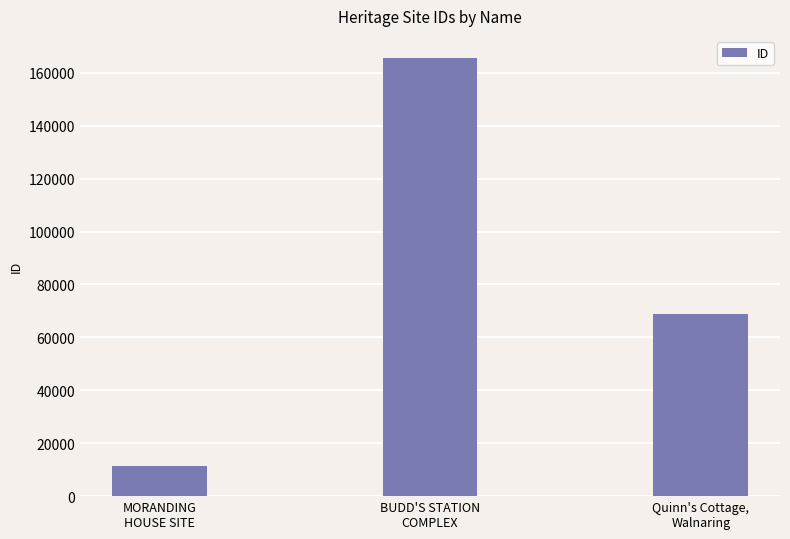

Between MORANDING
HOUSE SITE and Quinn's Cottage,
Walnaring, which is larger?

Quinn's Cottage,
Walnaring